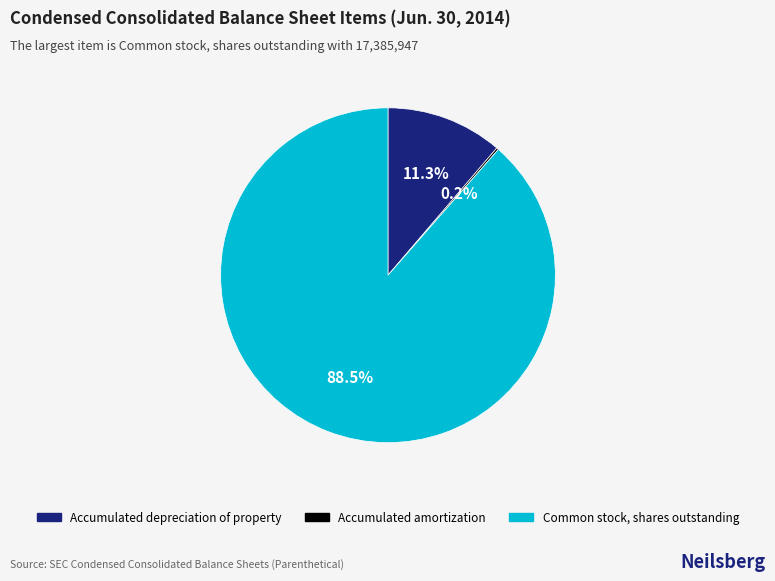

Is there any slice that represents more than half of the pie?

Yes